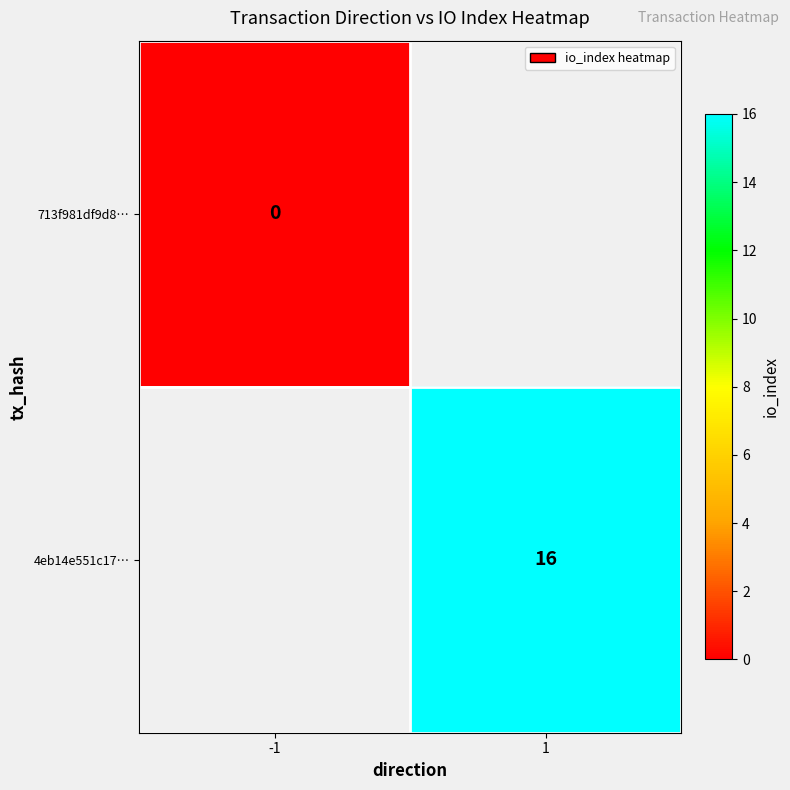

The value of 4eb14e551c17… at 1 is 26. True or false?

False